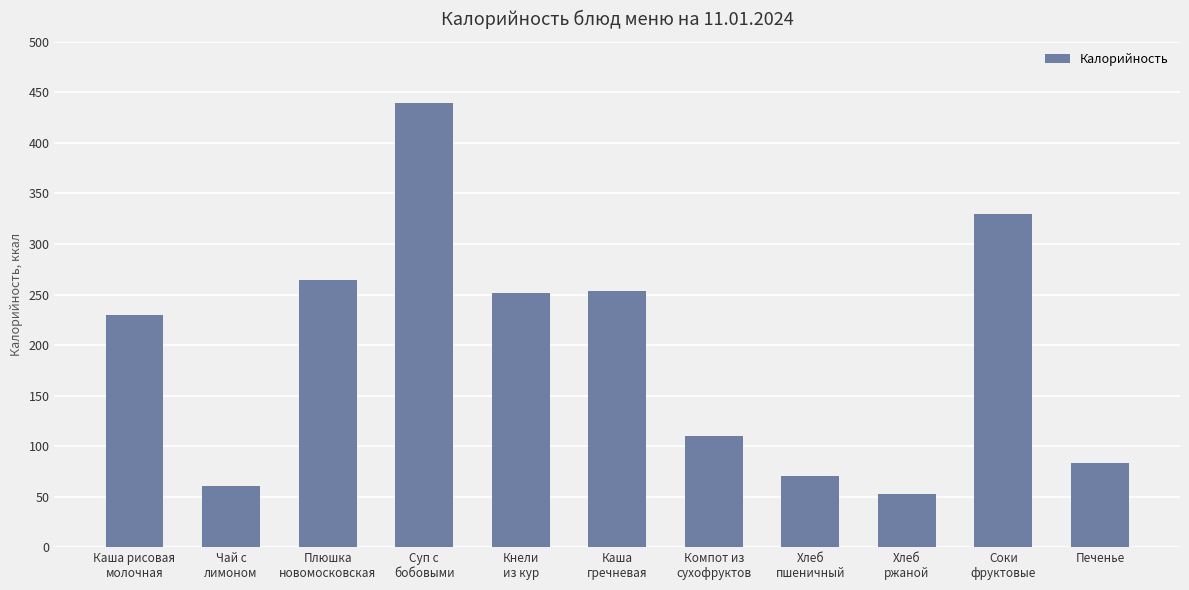

What is the difference between the second highest and minimum values?

277.8